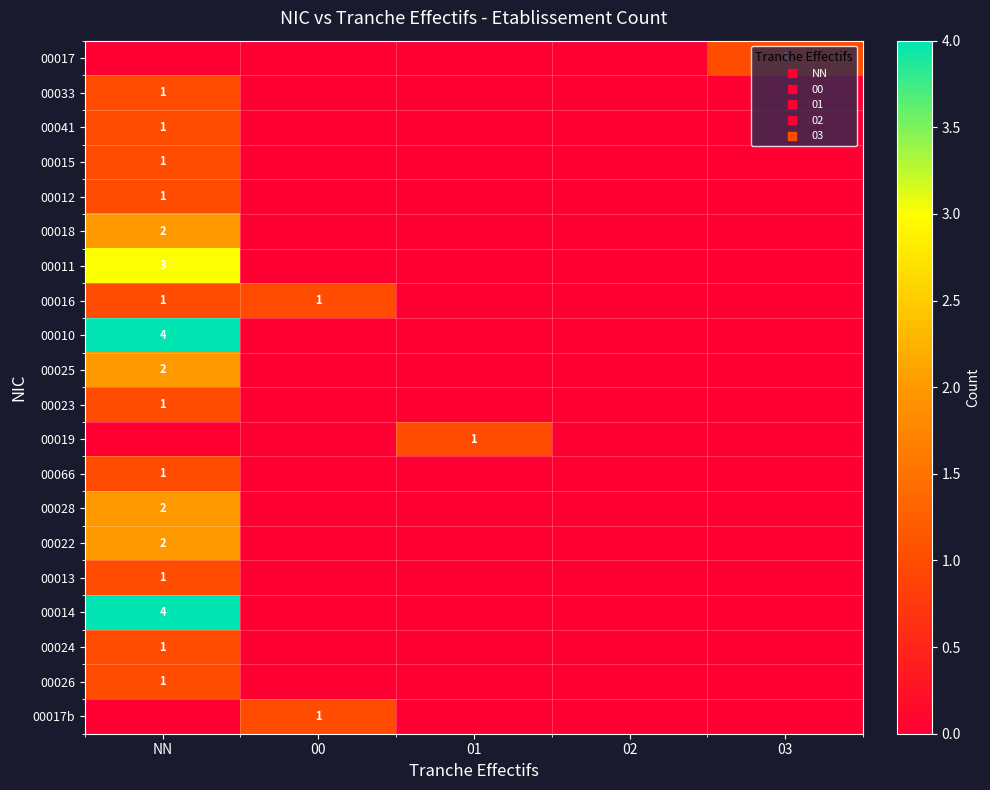

What value does the 00011 series have at NN?

3